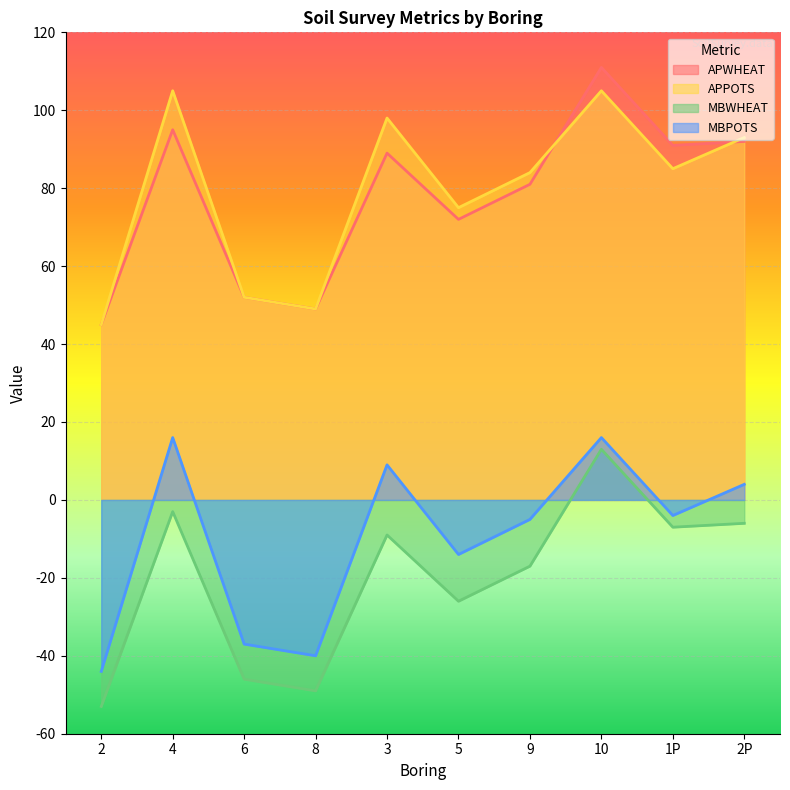

True or false: APPOTS has a value of 38 at 9.

False